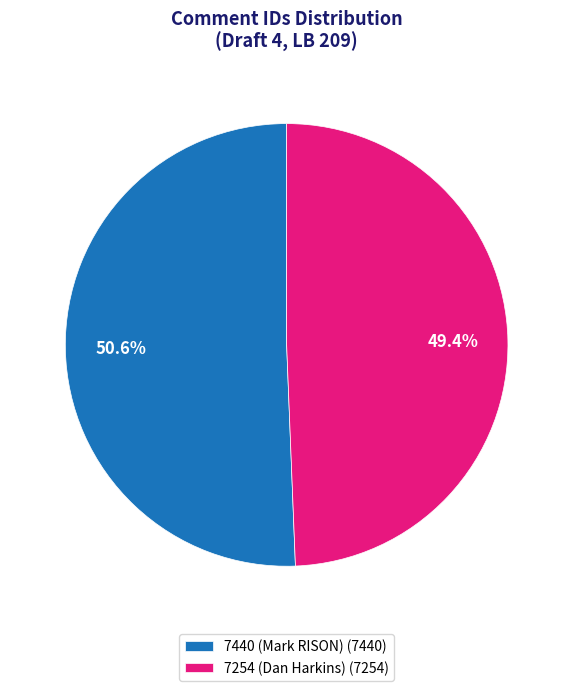

Approximately how many times larger is the value at 7440 (Mark RISON) compared to 7254 (Dan Harkins)?

1.0